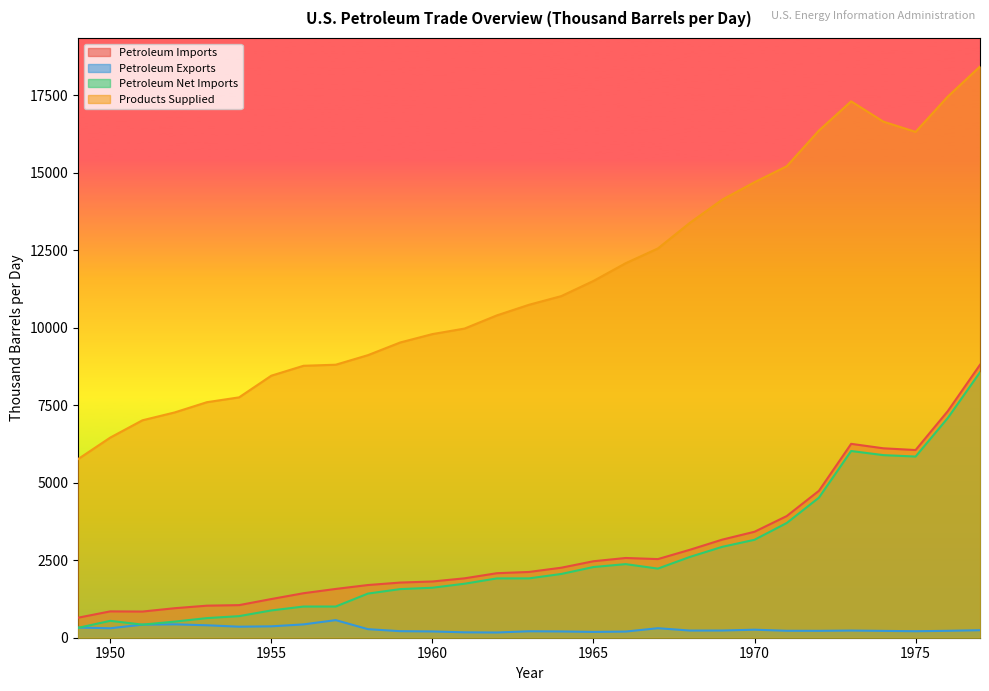

What value does the Petroleum Net Imports series have at 1971?

3701.5